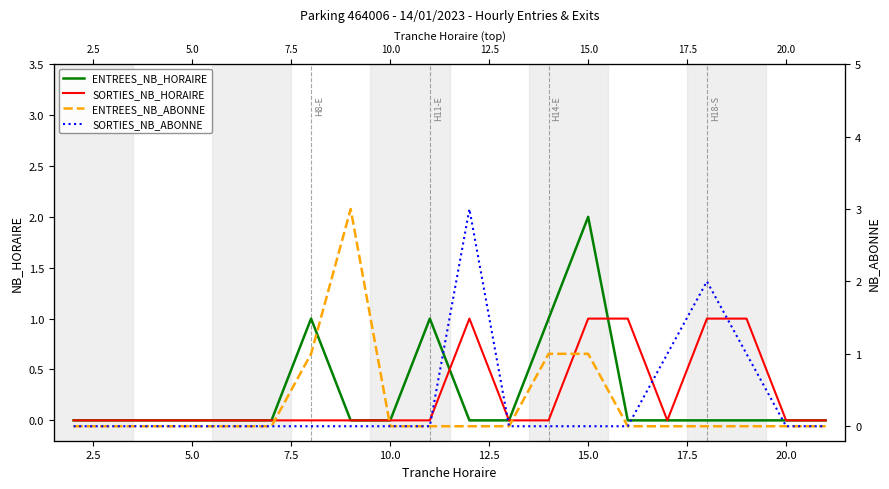

True or false: ENTREES_NB_HORAIRE has more than 1 points higher than both neighbors.

True